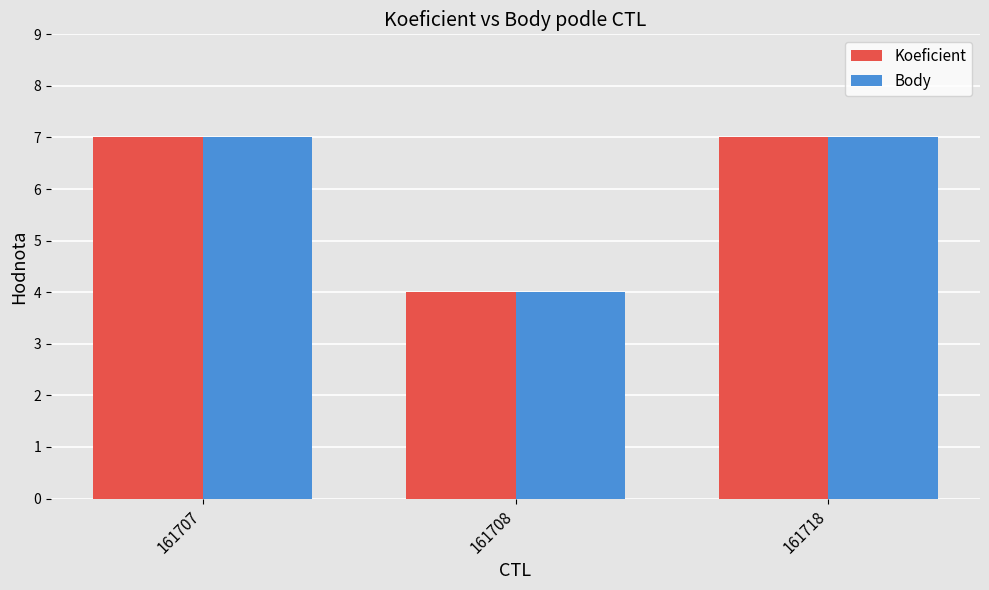

What value does the Koeficient series have at 161707?

7